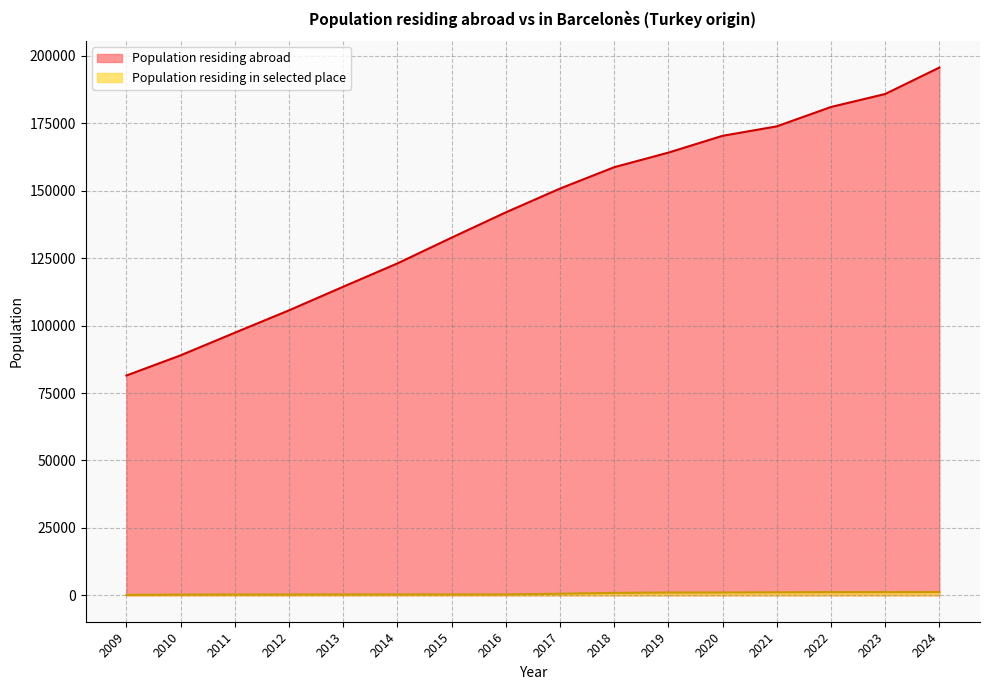

At 2013, list the series in order from largest to smallest.

Population residing abroad, Population residing in selected place